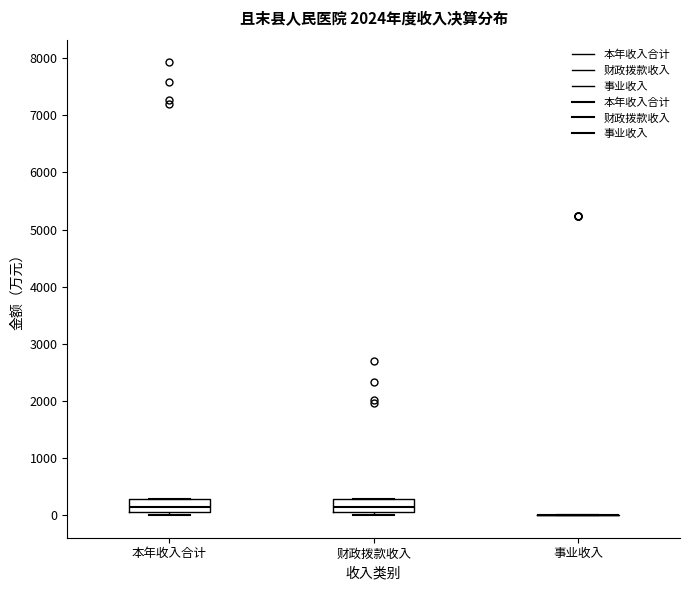

Reading left to right, read every box against the y-axis: the position of its median line, the range the box covers, and the ends of its whiskers. The values are not printed on the chart, so give them approximately, as read against the axis.

本年收入合计: median 100 (inside the box), box 100 to 300, whiskers 0 to 300
财政拨款收入: median 100 (inside the box), box 100 to 300, whiskers 0 to 300
事业收入: box collapsed to a line at 0, whiskers 0 to 0